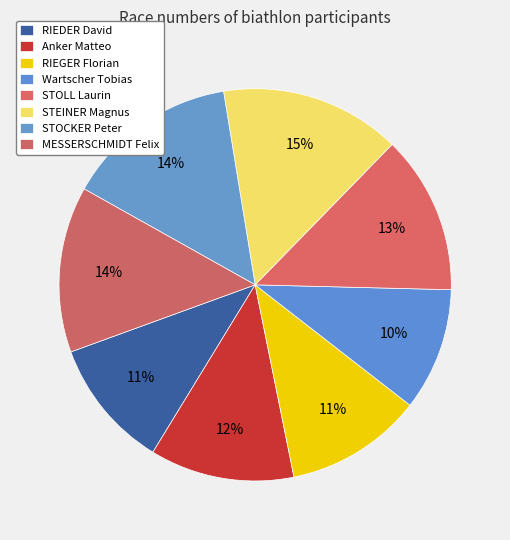

Which category has the biggest portion of the pie?

STEINER Magnus